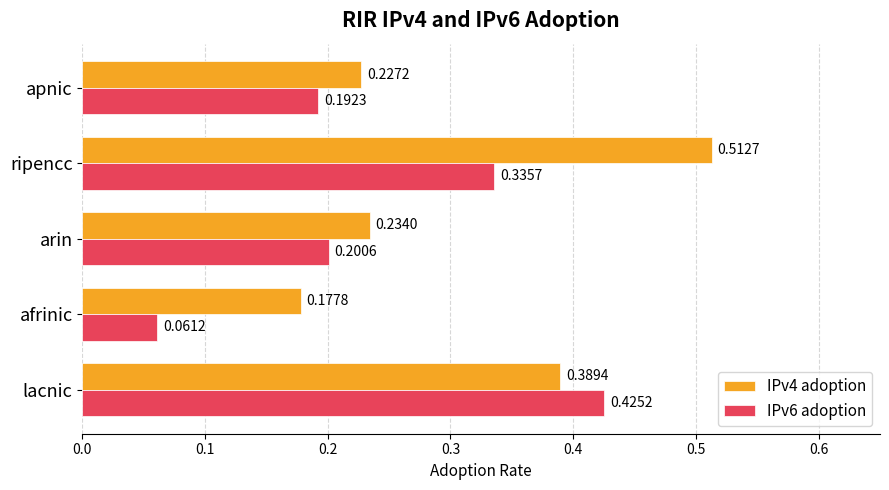

What are all the series names shown in the legend?

IPv4 adoption, IPv6 adoption